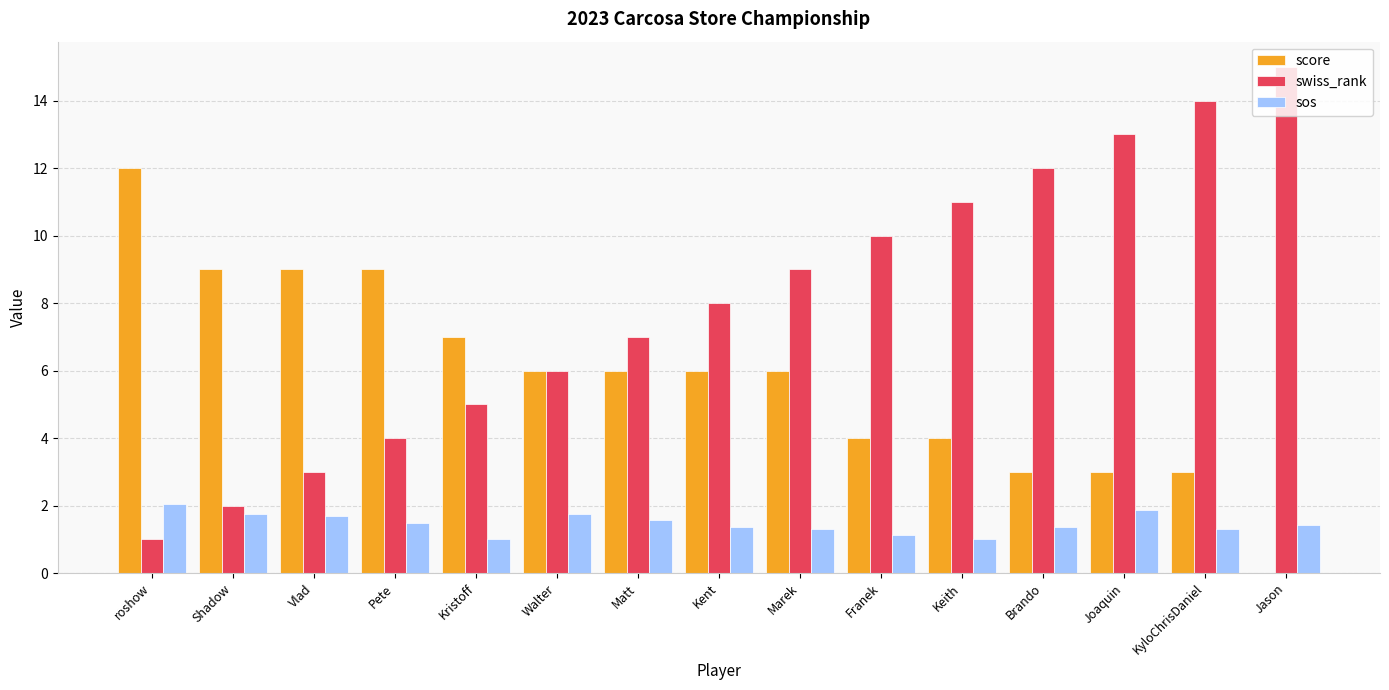

What is the highest value of the score series?

12.0